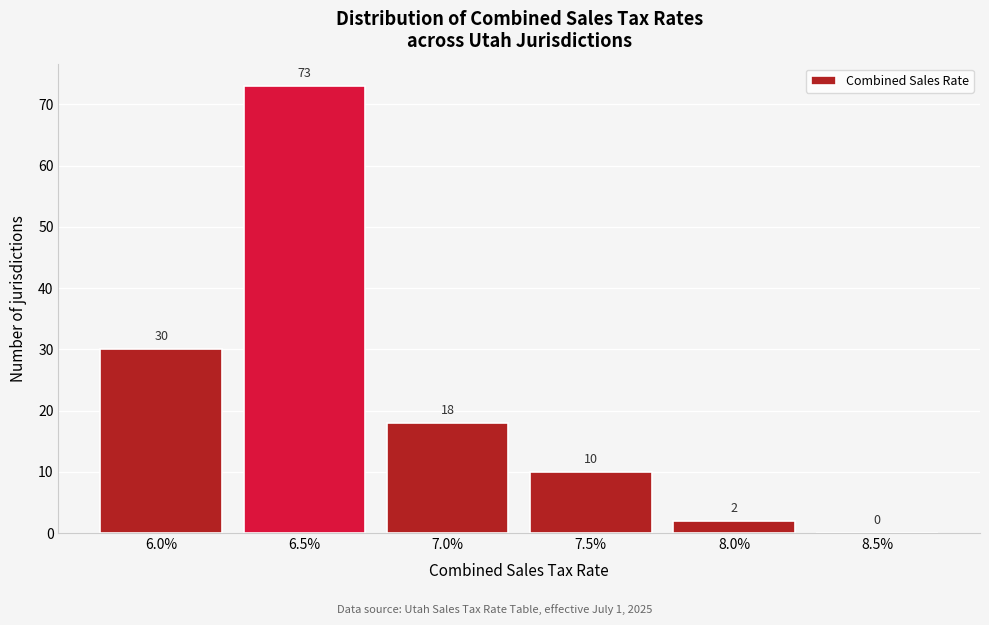

Reading left to right, transcribe all the data shown in this chart.

6.0%=30	6.5%=73	7.0%=18	7.5%=10	8.0%=2	8.5%=0